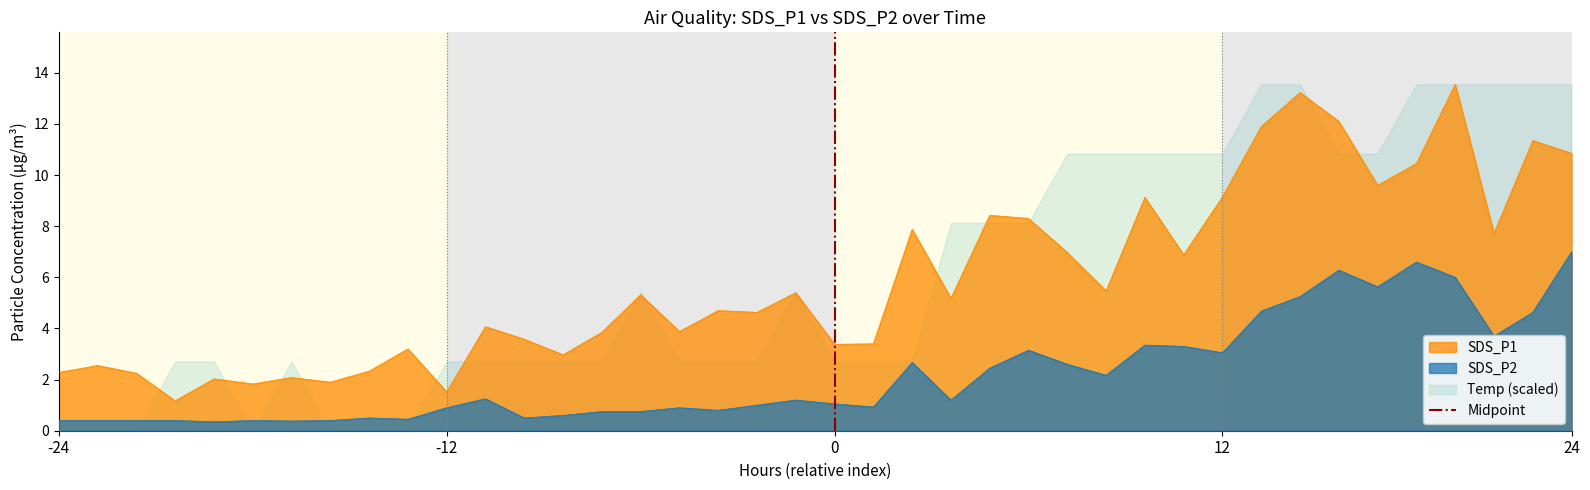

What is the maximum value for SDS_P2?

7.0